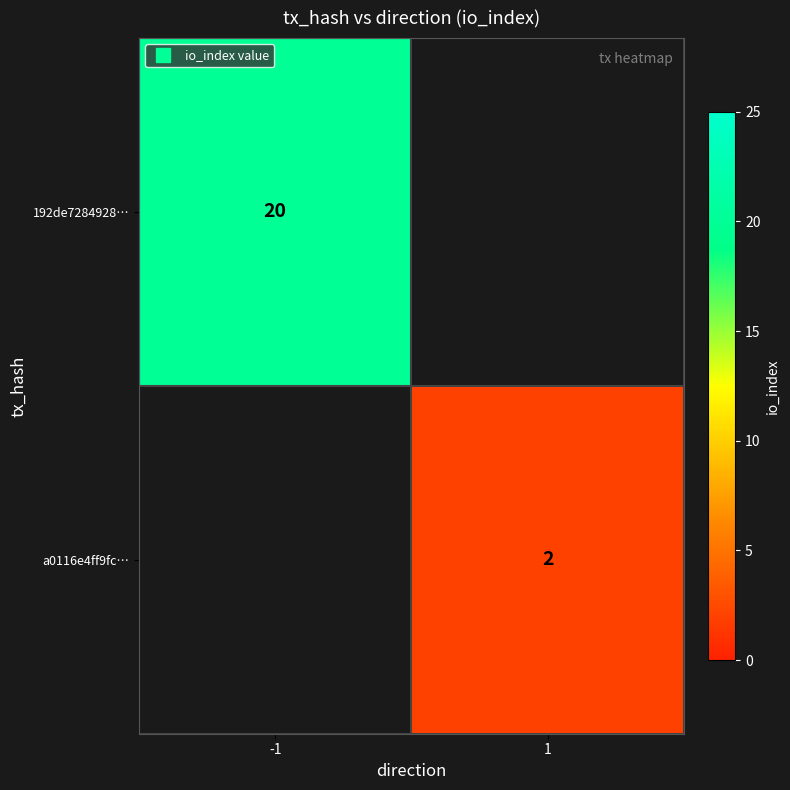

Where is 192de7284928… nearest to the value 20?

-1